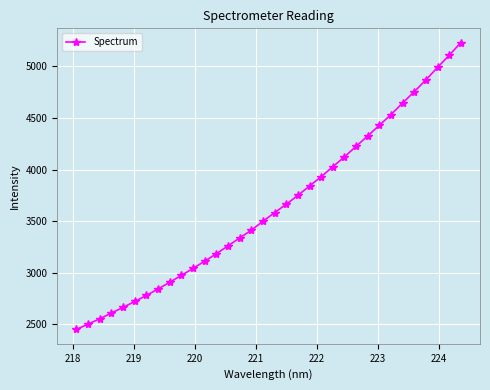

What is the value of the 22nd point from the left?

3930.0